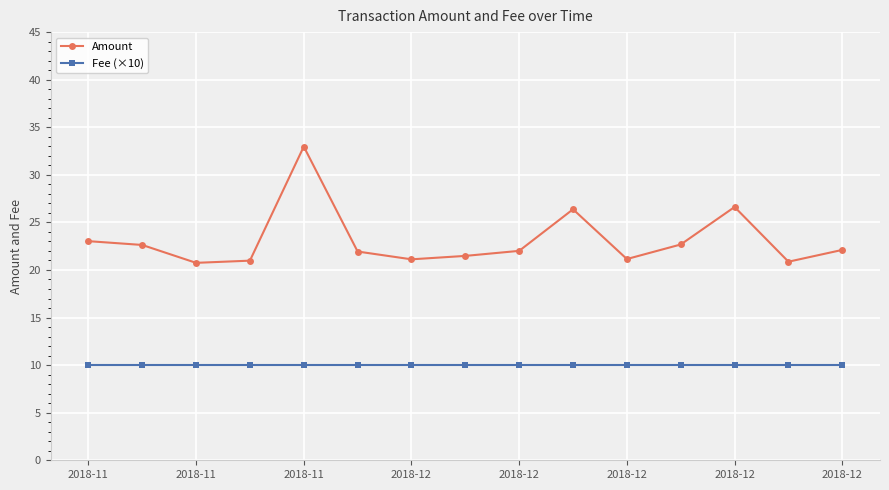

What is the average value of the Amount series?

23.1